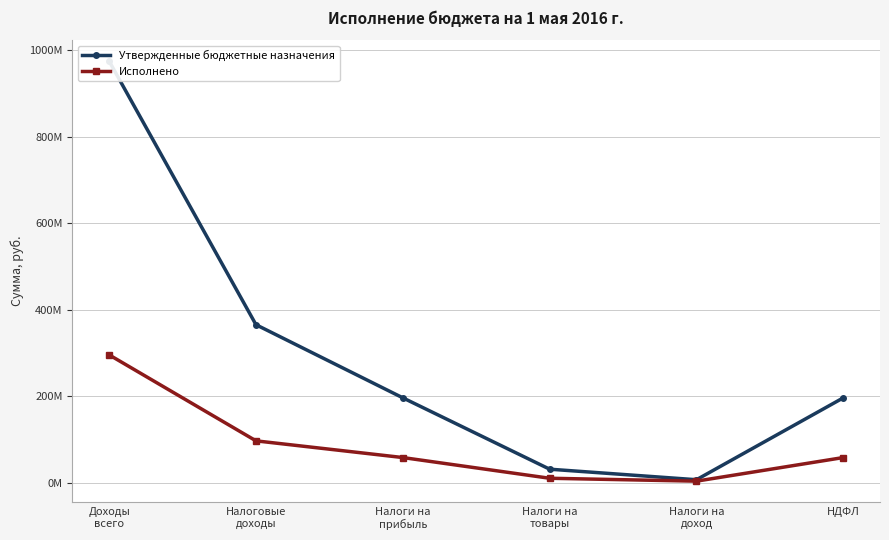

How many lines are shown in the chart?

2